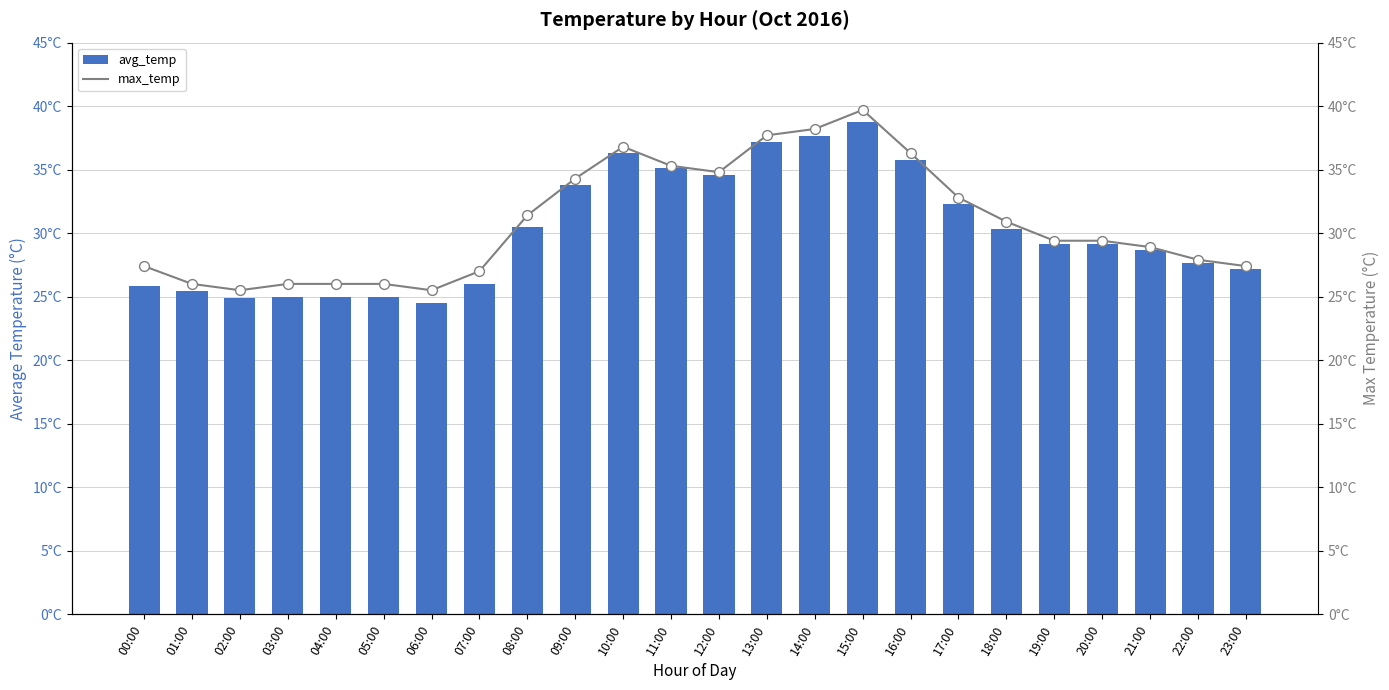

What are all the series names shown in the legend?

avg_temp, max_temp